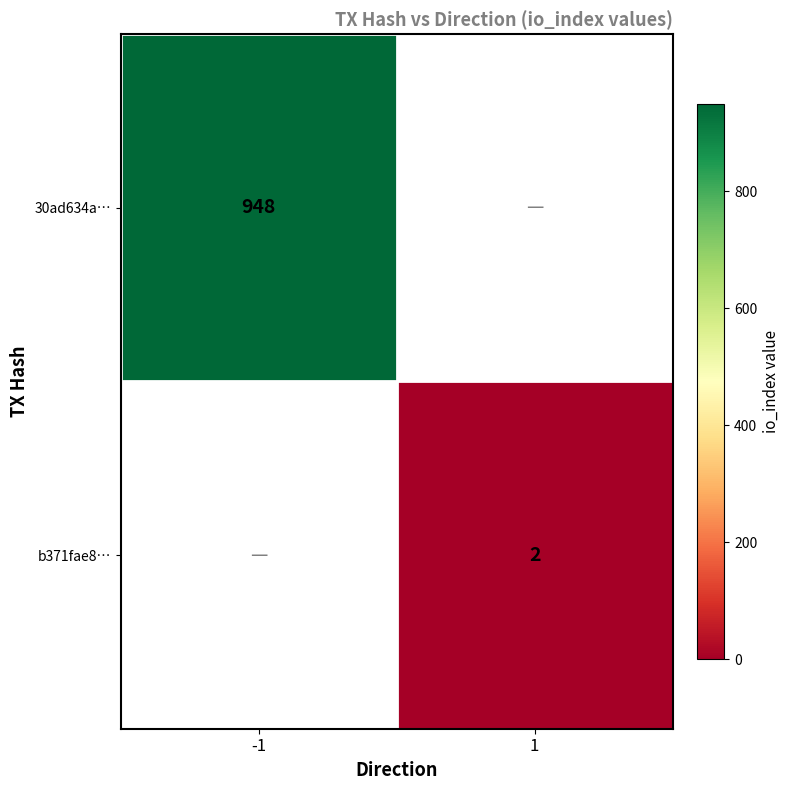

True or false: 30ad634a… has a value of 615 at -1.

False